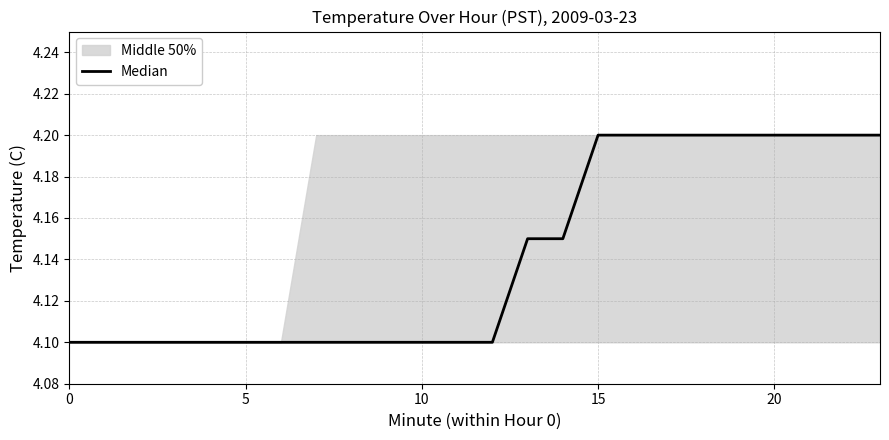

Which has a higher value, 20 or 15?

20